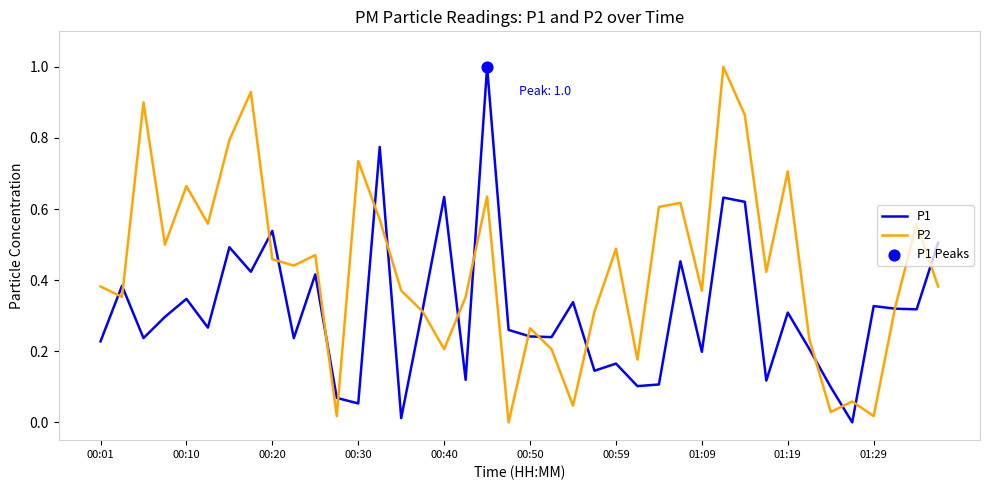

Rank the series by their average value, from lowest to highest.

P1, P2